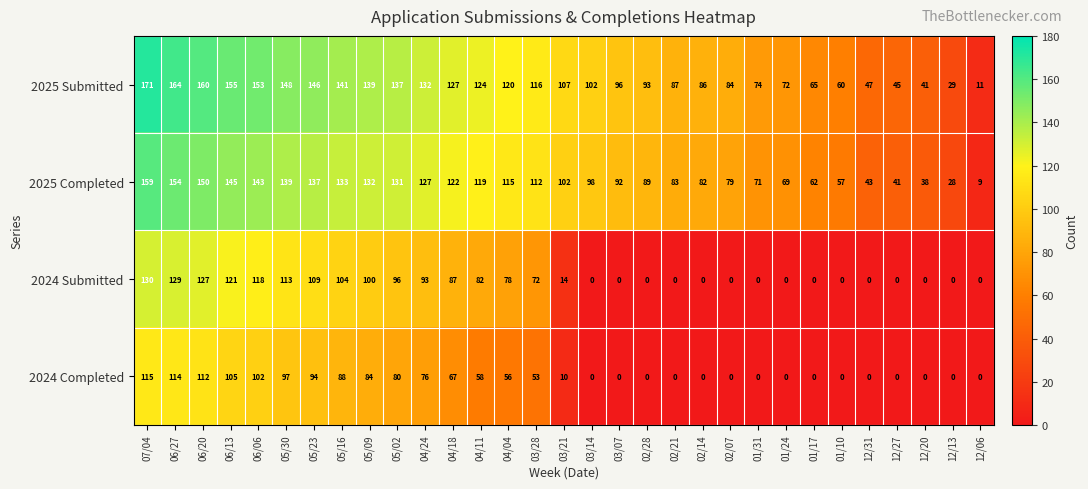

Which category has the lowest value in the 2025 Completed series?

12/06